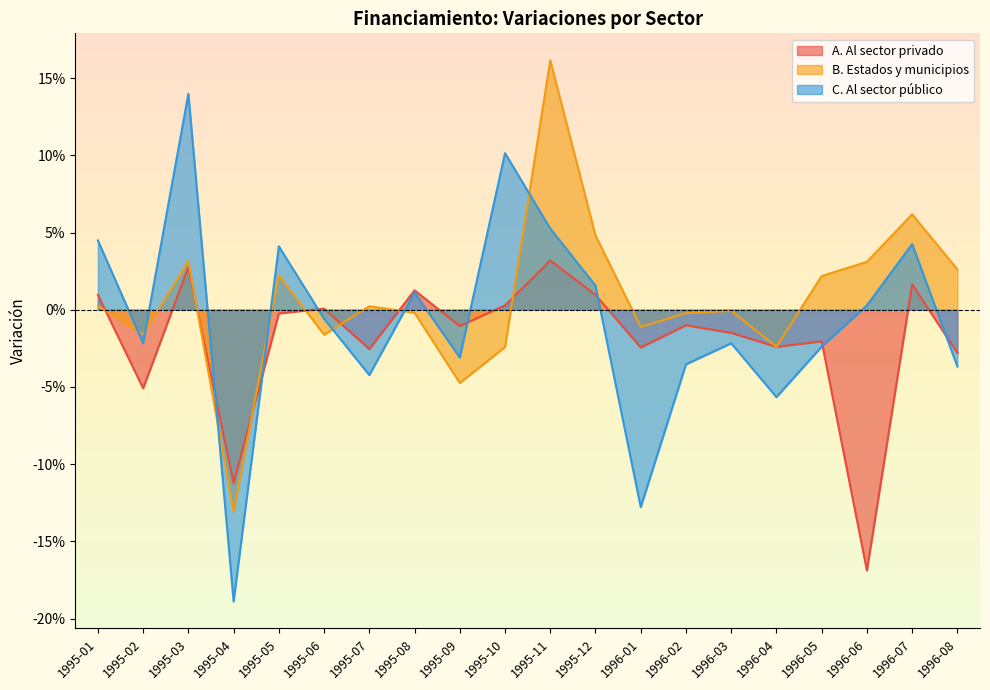

Reading left to right, transcribe all the data shown in this chart.

A. Al sector privado: 1995-01=0.0	1995-02=-0.1	1995-03=0.0	1995-04=-0.1	1995-05=-0.0	1995-06=0.0	1995-07=-0.0	1995-08=0.0	1995-09=-0.0	1995-10=0.0	1995-11=0.0	1995-12=0.0	1996-01=-0.0	1996-02=-0.0	1996-03=-0.0	1996-04=-0.0	1996-05=-0.0	1996-06=-0.2	1996-07=0.0	1996-08=-0.0
B. Estados y municipios: 1995-01=0.0	1995-02=-0.0	1995-03=0.0	1995-04=-0.1	1995-05=0.0	1995-06=-0.0	1995-07=0.0	1995-08=-0.0	1995-09=-0.0	1995-10=-0.0	1995-11=0.2	1995-12=0.0	1996-01=-0.0	1996-02=-0.0	1996-03=-0.0	1996-04=-0.0	1996-05=0.0	1996-06=0.0	1996-07=0.1	1996-08=0.0
C. Al sector público: 1995-01=0.0	1995-02=-0.0	1995-03=0.1	1995-04=-0.2	1995-05=0.0	1995-06=-0.0	1995-07=-0.0	1995-08=0.0	1995-09=-0.0	1995-10=0.1	1995-11=0.1	1995-12=0.0	1996-01=-0.1	1996-02=-0.0	1996-03=-0.0	1996-04=-0.1	1996-05=-0.0	1996-06=0.0	1996-07=0.0	1996-08=-0.0